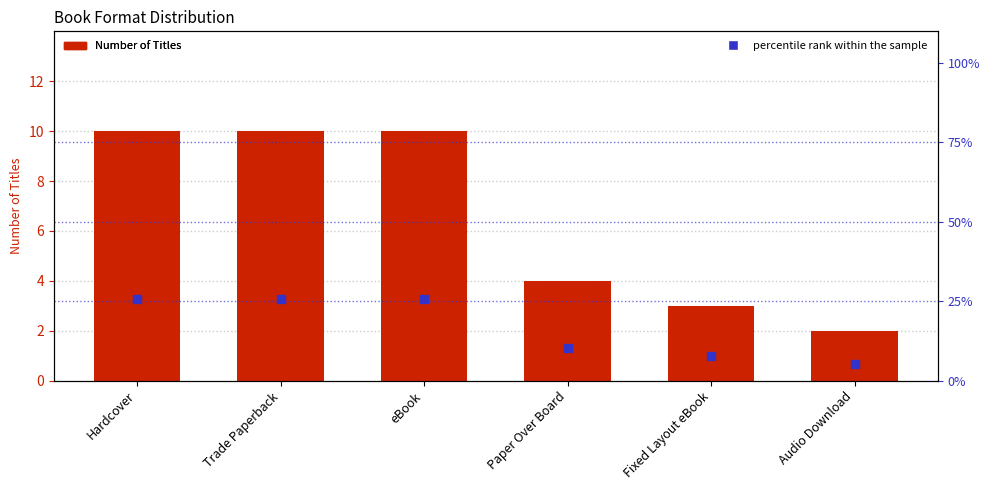

At how many categories does at least one series exceed 11?

3